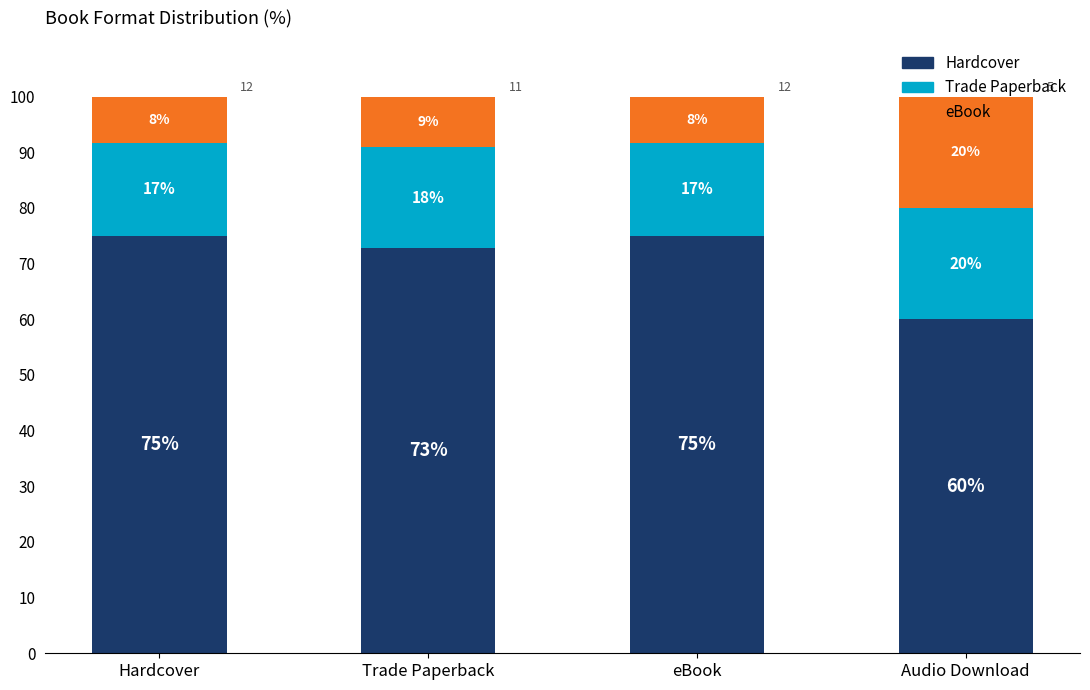

Are the bars grouped side by side (vs. stacked)?

No